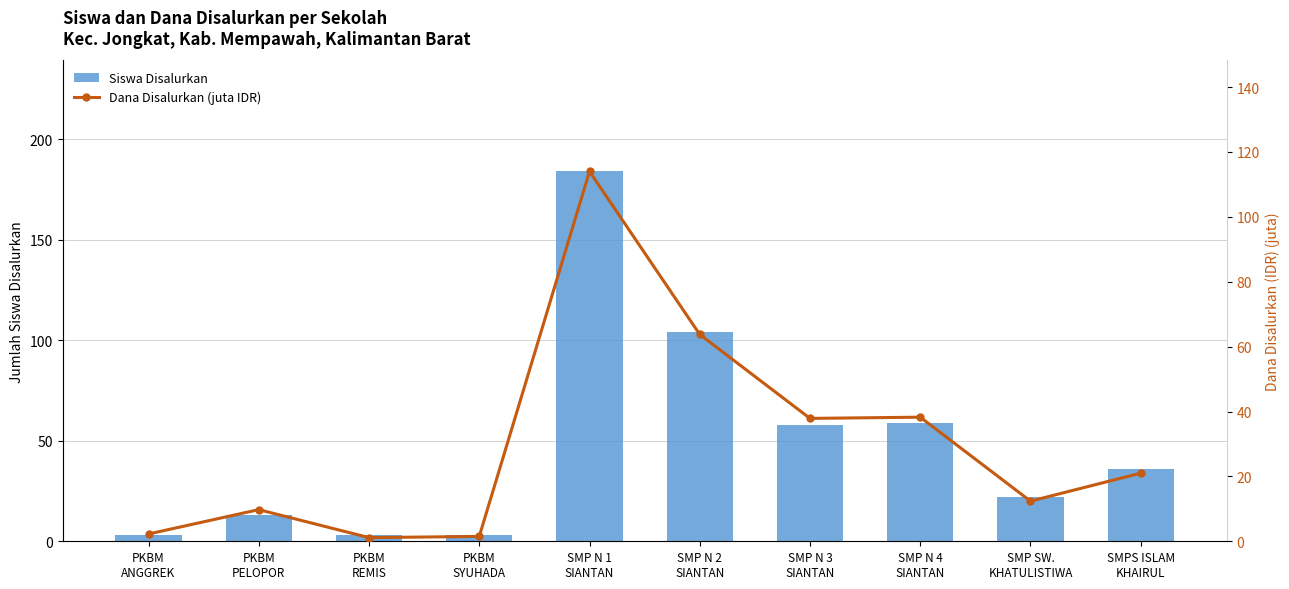

Which series has the largest range (max minus min)?

Siswa Disalurkan